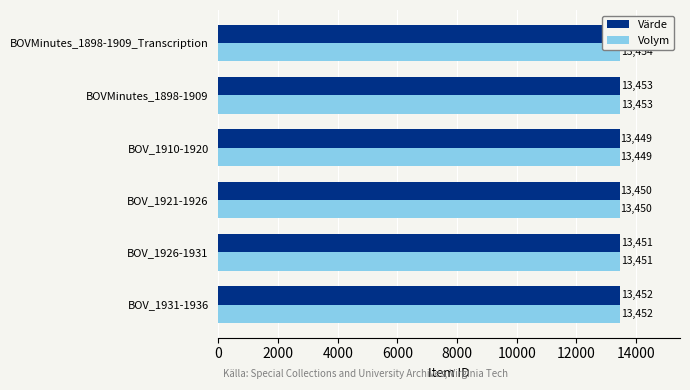

How many series are shown in this chart?

2